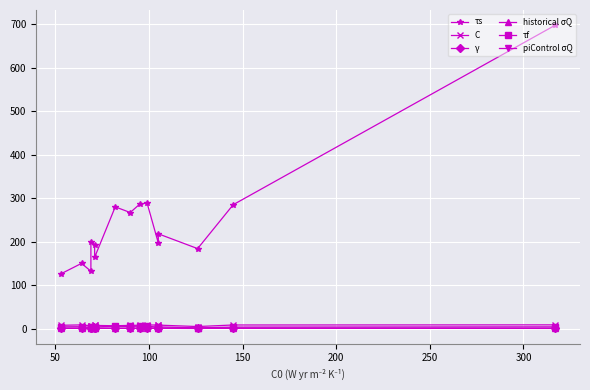

Which series ends up on top after the final intersection of γ and historical σQ?

γ